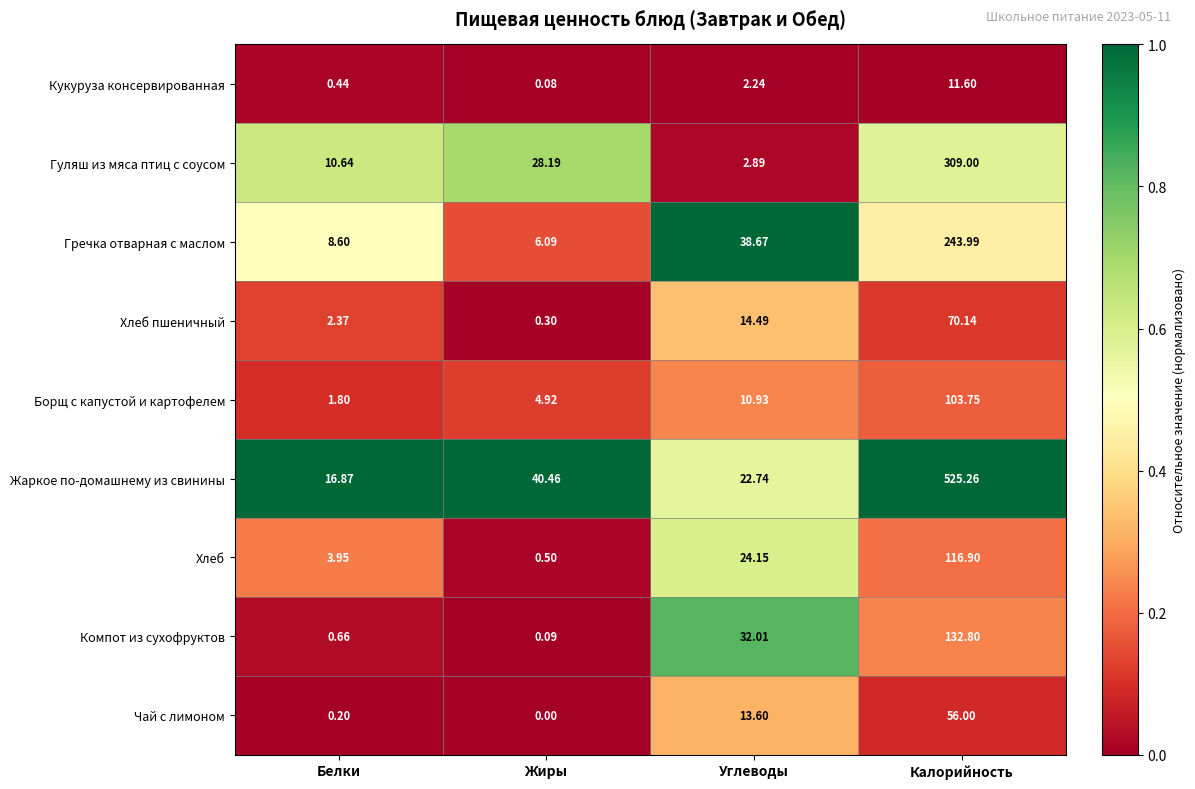

At Калорийность, list the series in order from smallest to largest.

Кукуруза консервированная, Чай с лимоном, Хлеб пшеничный, Борщ с капустой и картофелем, Хлеб, Компот из сухофруктов, Гречка отварная с маслом, Гуляш из мяса птиц с соусом, Жаркое по-домашнему из свинины